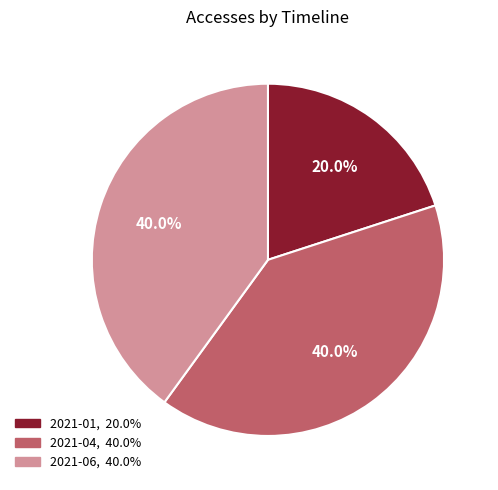

To the nearest percent, what is the combined percentage of 2021-06 and 2021-01?

60%